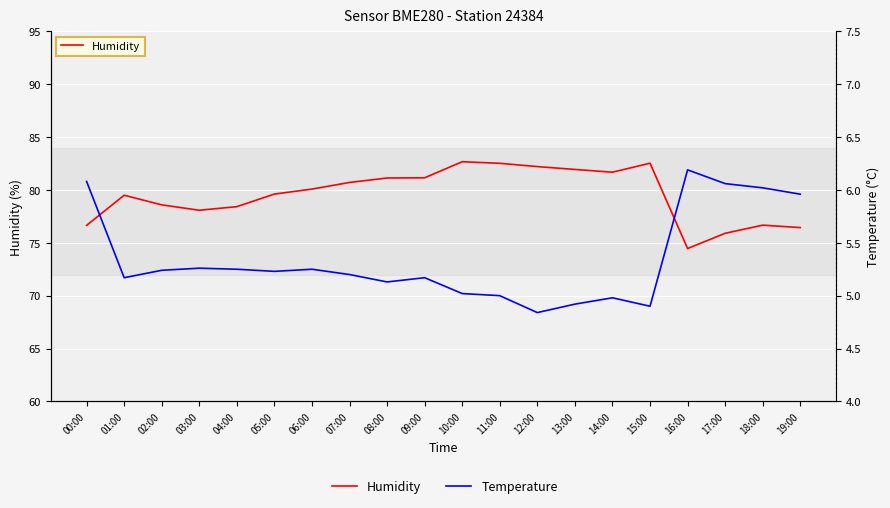

What is the average value of the Humidity series?

79.5